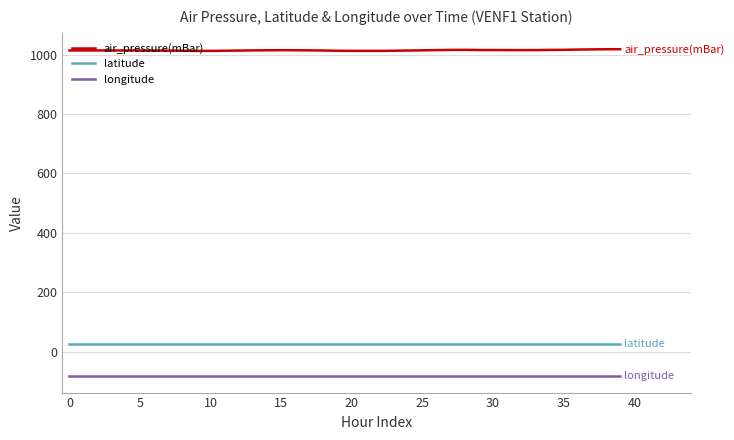

What is the maximum value shown in the chart?

1017.8